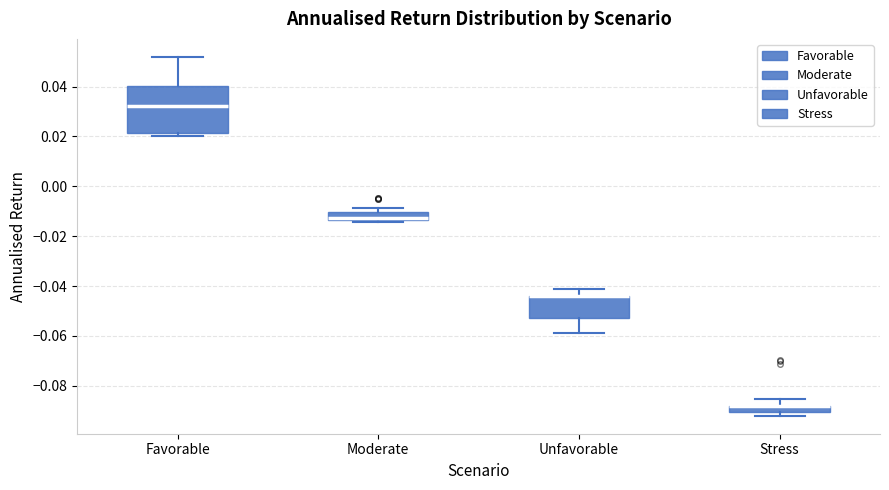

Comparing the boxes themselves (not the whiskers), which one is the tallest?

Favorable